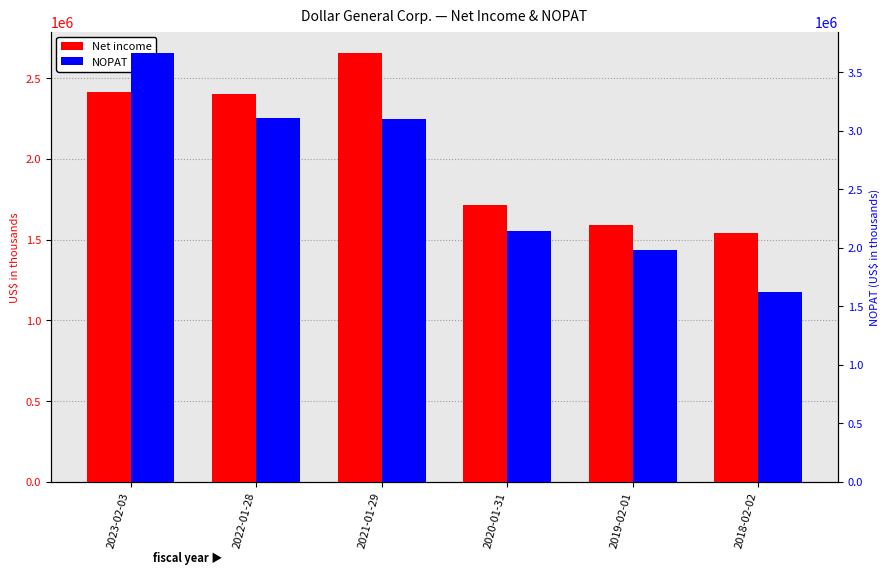

What is the value of the NOPAT bar at the 2nd from the left?

3112907